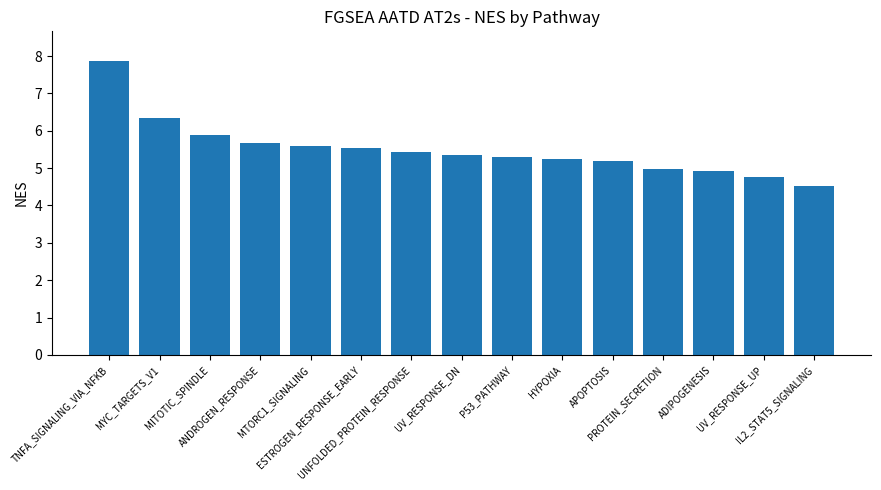

At which label is the value closest to 6?

MITOTIC_SPINDLE